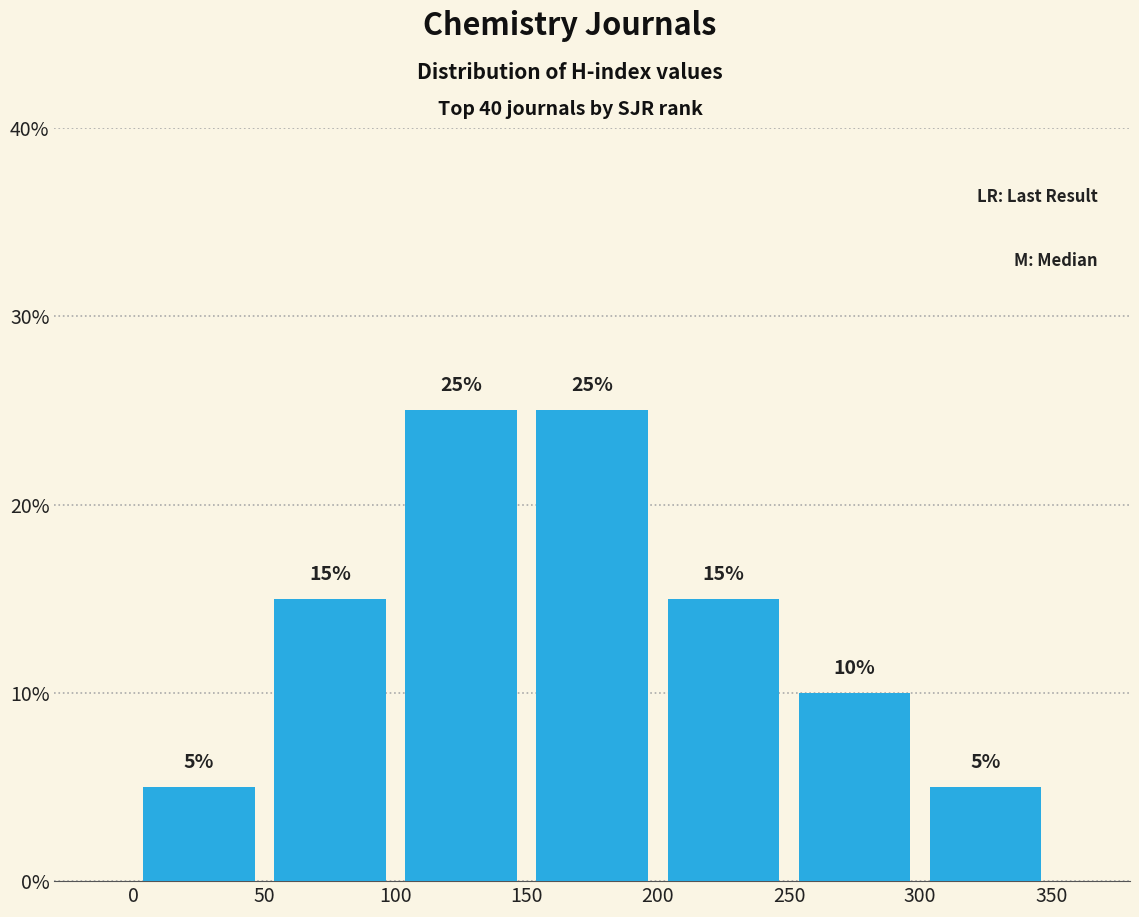

Reading left to right, list every bar in this chart as the range it spans on the x-axis followed by its height.

0 to 50: 5
50 to 100: 15
100 to 150: 25
150 to 200: 25
200 to 250: 15
250 to 300: 10
300 to 350: 5